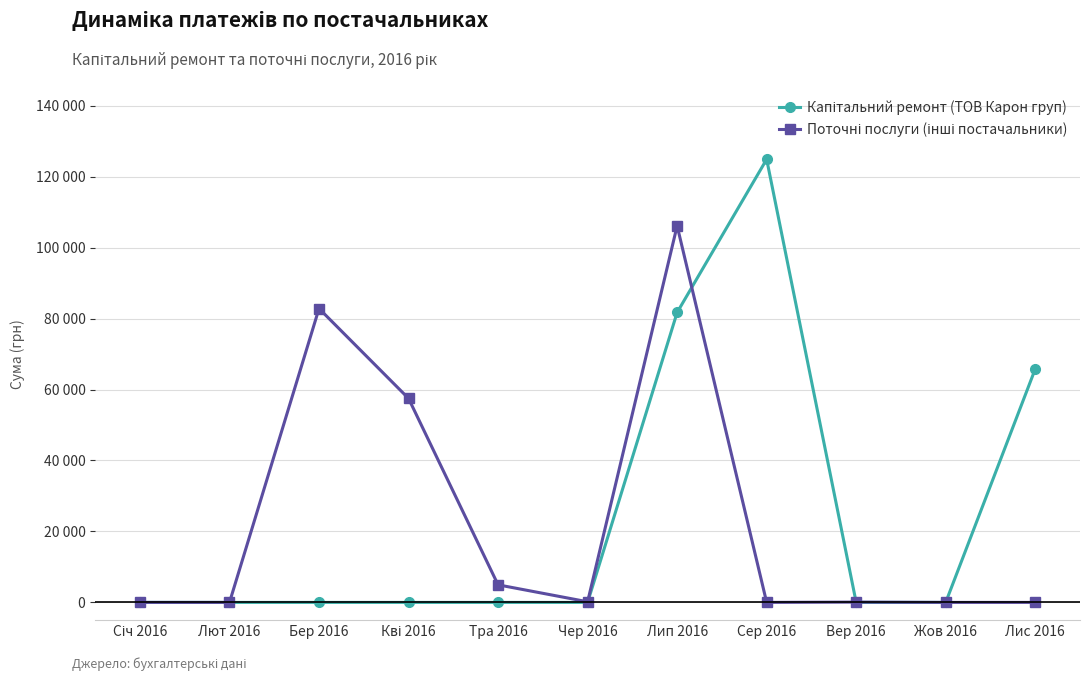

What is the value of the Капітальний ремонт (ТОВ Карон груп) point at the 8th from the left?

124904.8